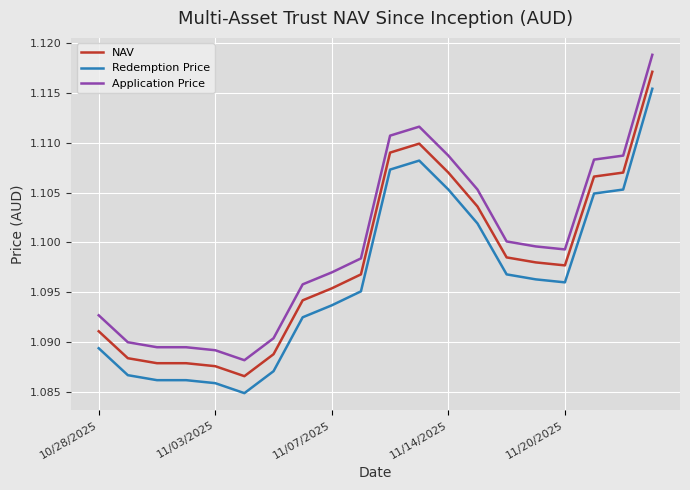

Which series has the largest total across all categories?

Application Price